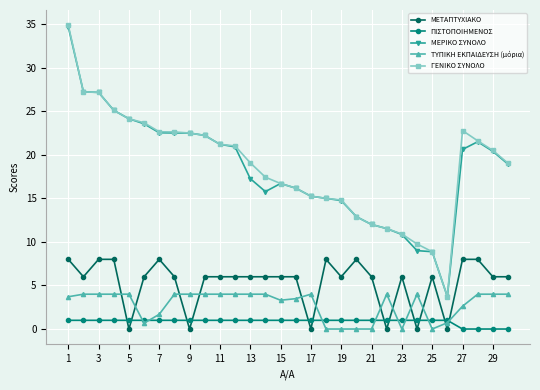

What is the greatest value displayed?

34.9